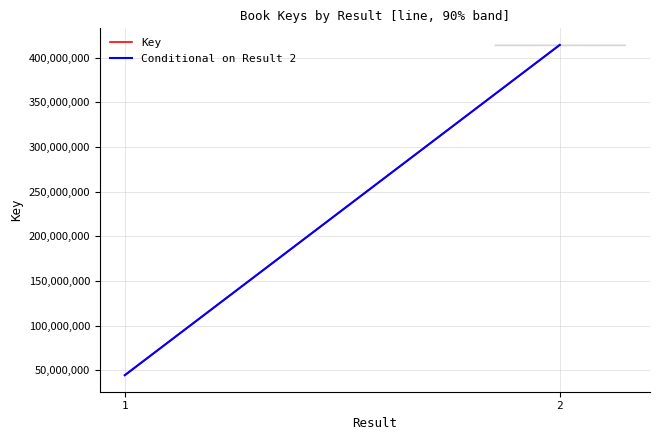

Reading right to left, list all the values displayed in this chart.

Key: 414137928	44695299
Conditional on Result 2: 414137928	44695299